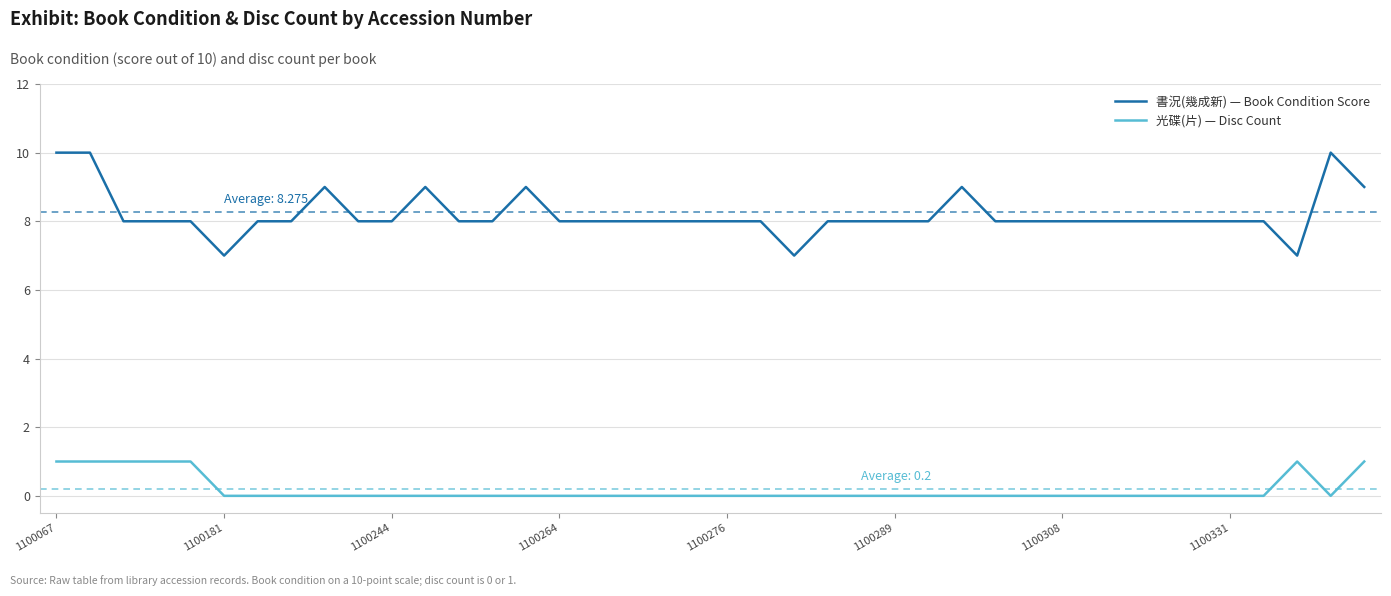

Which series has the largest total across all categories?

書況(幾成新) — Book Condition Score